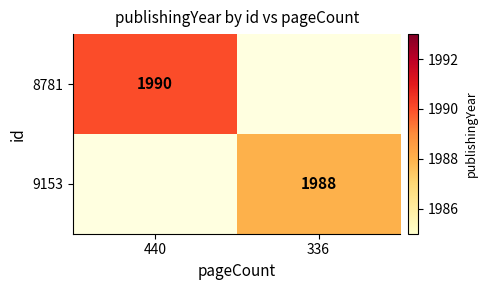

Is it true that 8781 equals 3085 at 440?

False